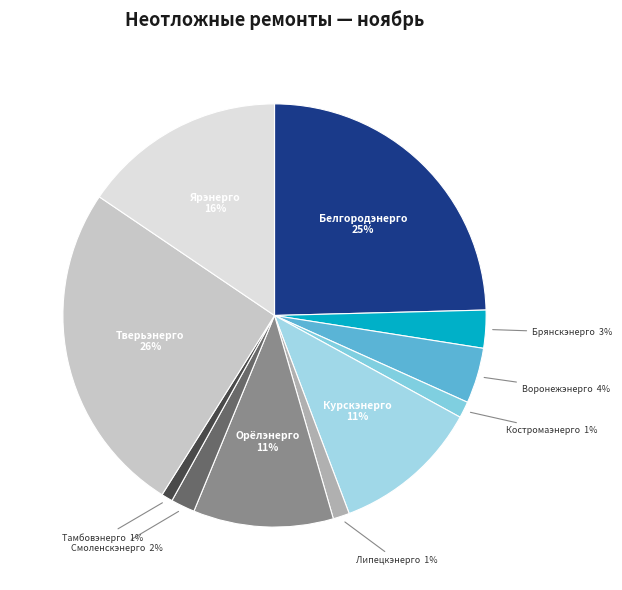

True or false: Тверьэнерго accounts for 26% of the total.

True